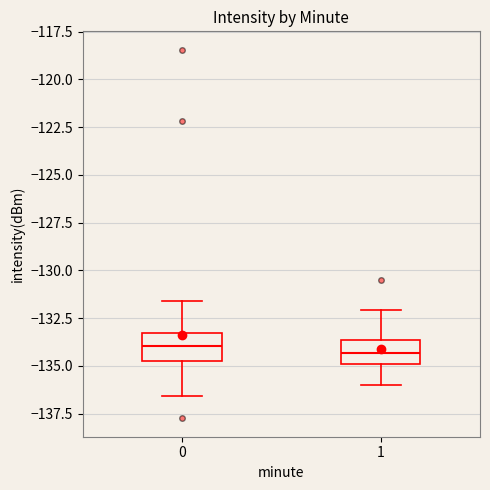

Reading left to right, read every box against the y-axis: the position of its median line, the range the box covers, and the ends of its whiskers. The values are not printed on the chart, so give them approximately, as read against the axis.

0: median -134.0, box -134.5 to -133.5, whiskers -136.5 to -131.5
1: median -134.5, box -135.0 to -133.5, whiskers -136.0 to -132.0